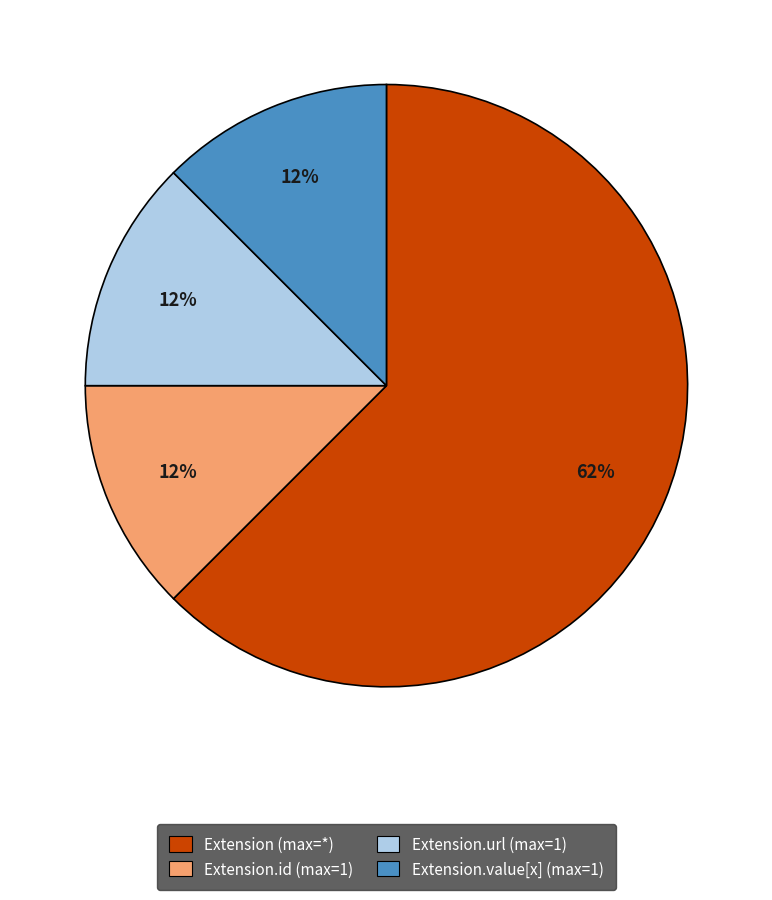

To the nearest percent, what is the average slice percentage?

25%